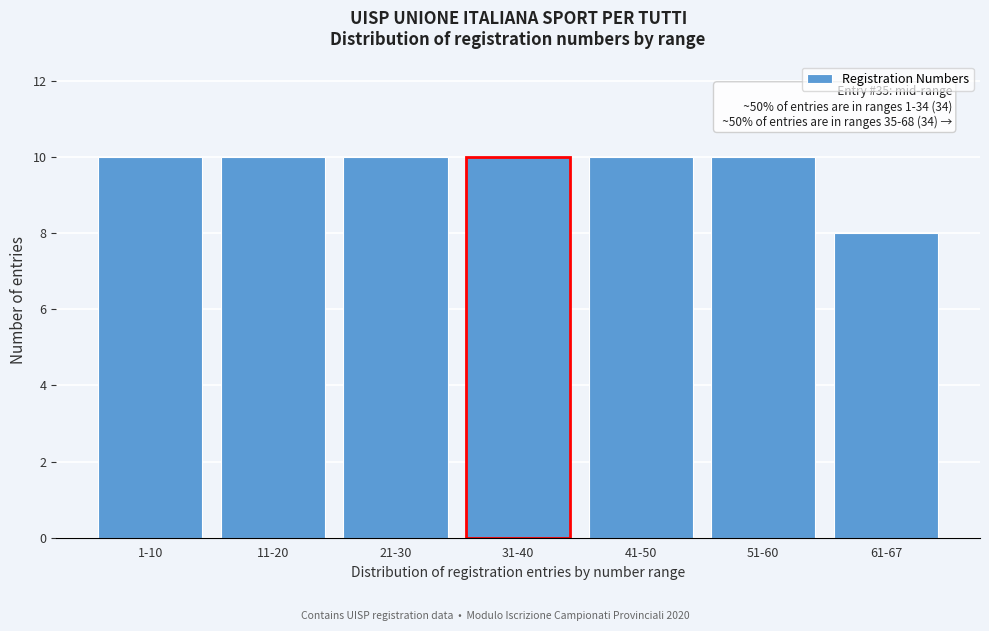

Reading left to right, transcribe all the data shown in this chart.

10	10	10	10	10	10	8